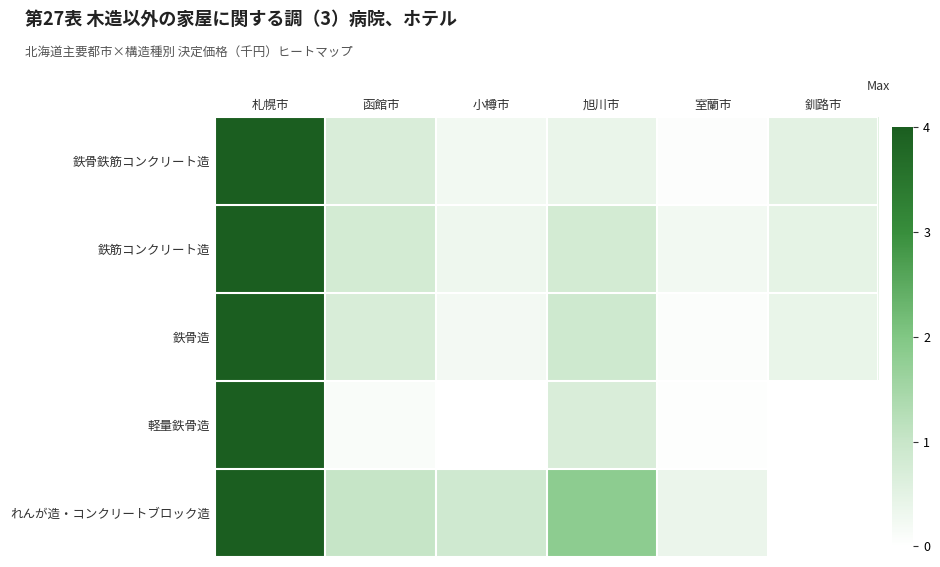

True or false: 鉄筋コンクリート造 has a value of 1.1 at 函館市.

False